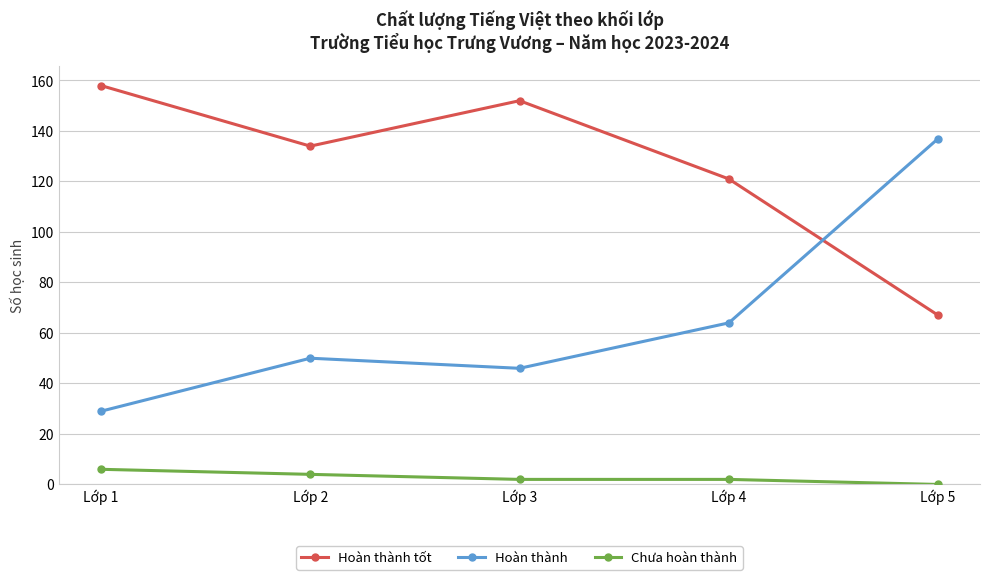

Which series changed the most between Lớp 2 and Lớp 3?

Hoàn thành tốt